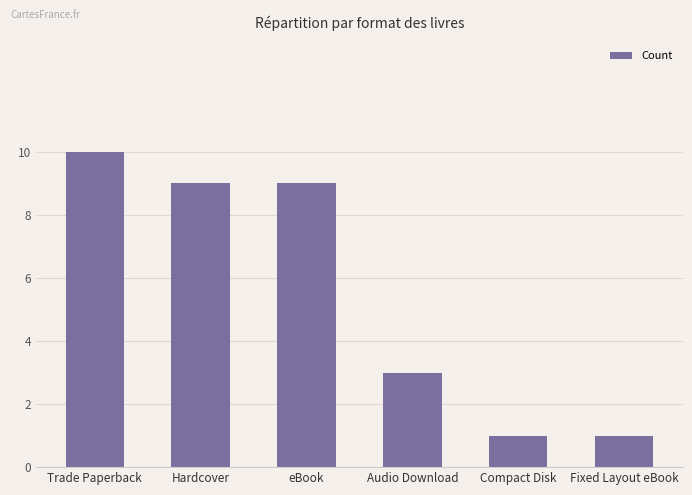

True or false: the data shows 5 at eBook.

False